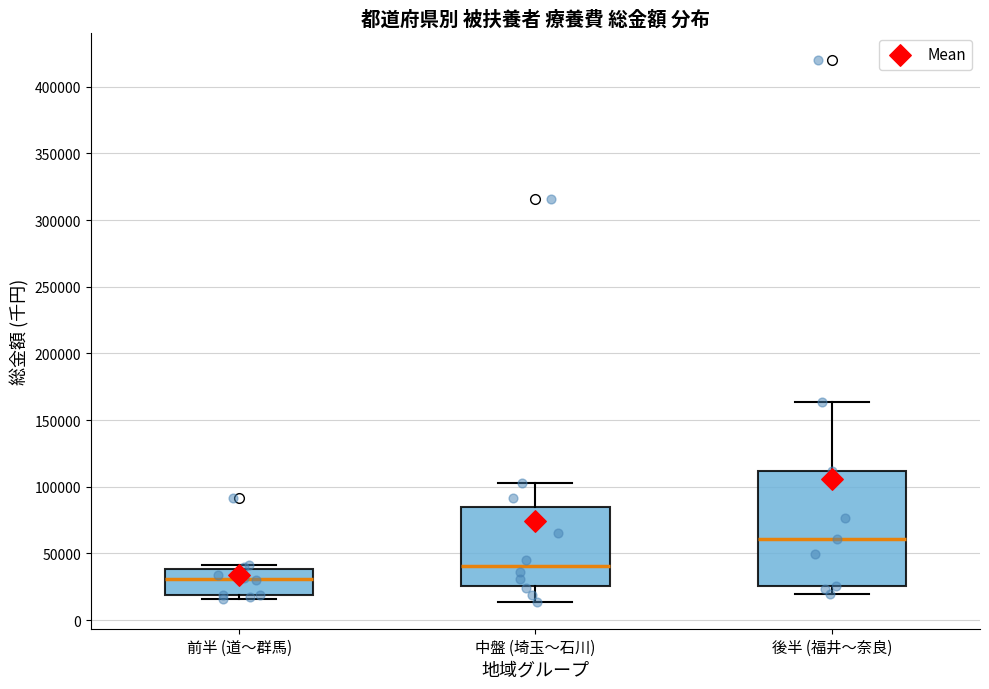

Reading left to right, read every box against the y-axis: the position of its median line, the range the box covers, and the ends of its whiskers. The values are not printed on the chart, so give them approximately, as read against the axis.

前半 (道〜群馬): median 30000, box 20000 to 40000, whiskers 15000 to 40000 (just above the box's upper edge)
中盤 (埼玉〜石川): median 40000, box 25000 to 85000, whiskers 15000 to 105000
後半 (福井〜奈良): median 60000, box 25000 to 110000, whiskers 20000 to 165000